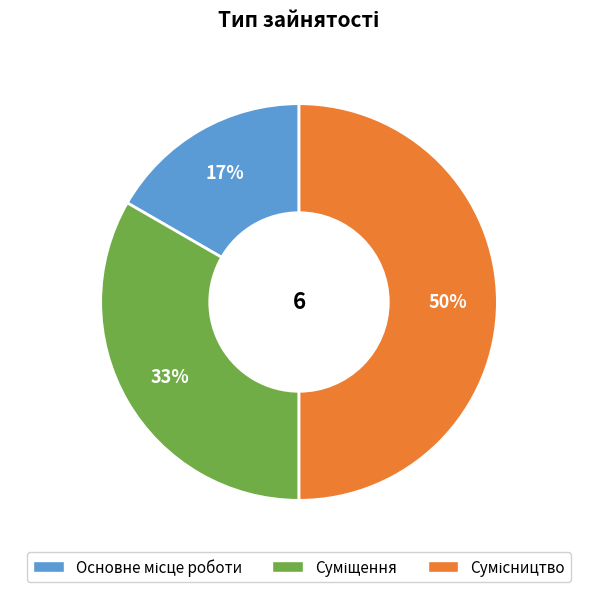

Count the number of slices in the pie.

3